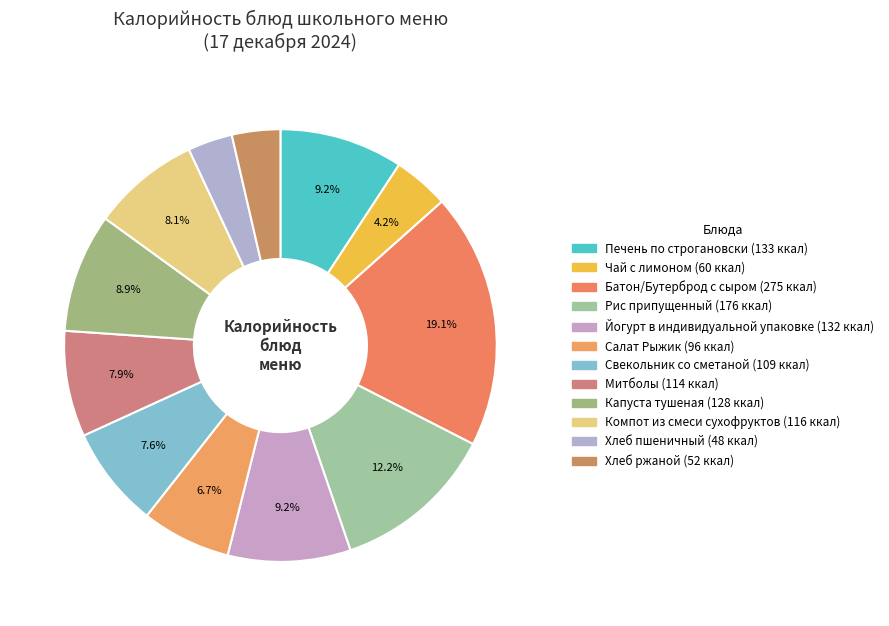

How many slices are in this pie chart?

12